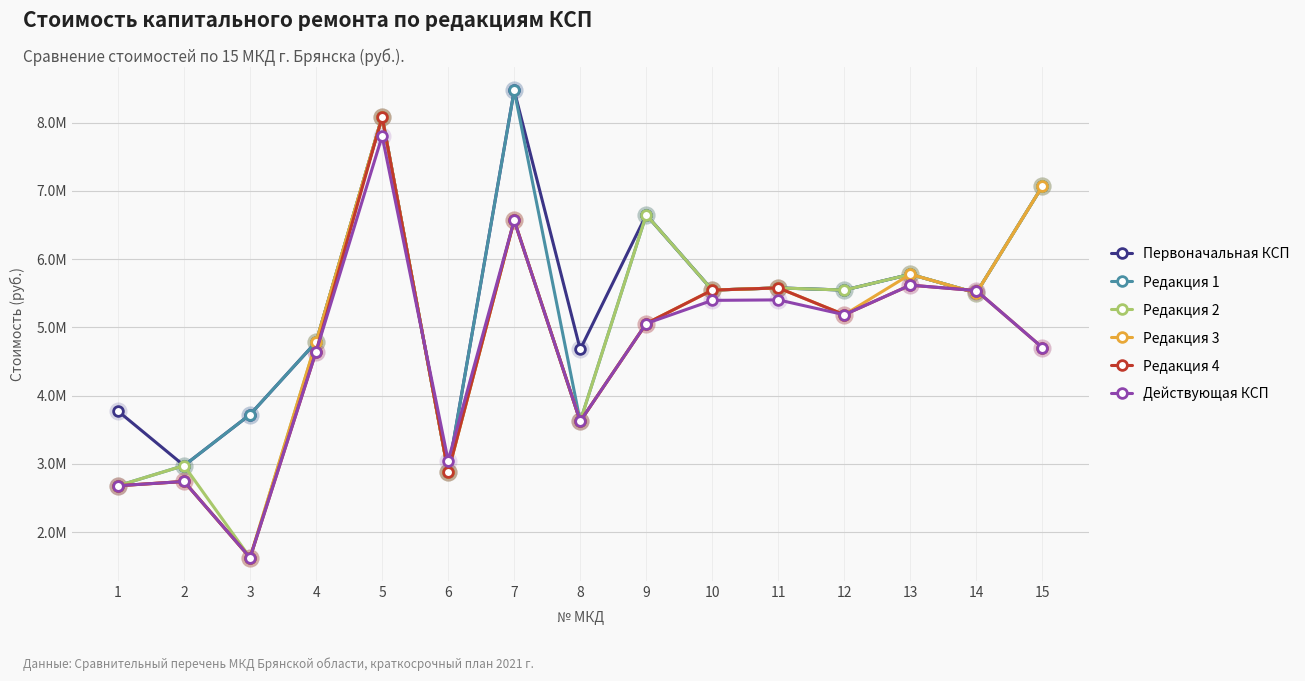

Which series changed the most between 2 and 12?

Первоначальная КСП